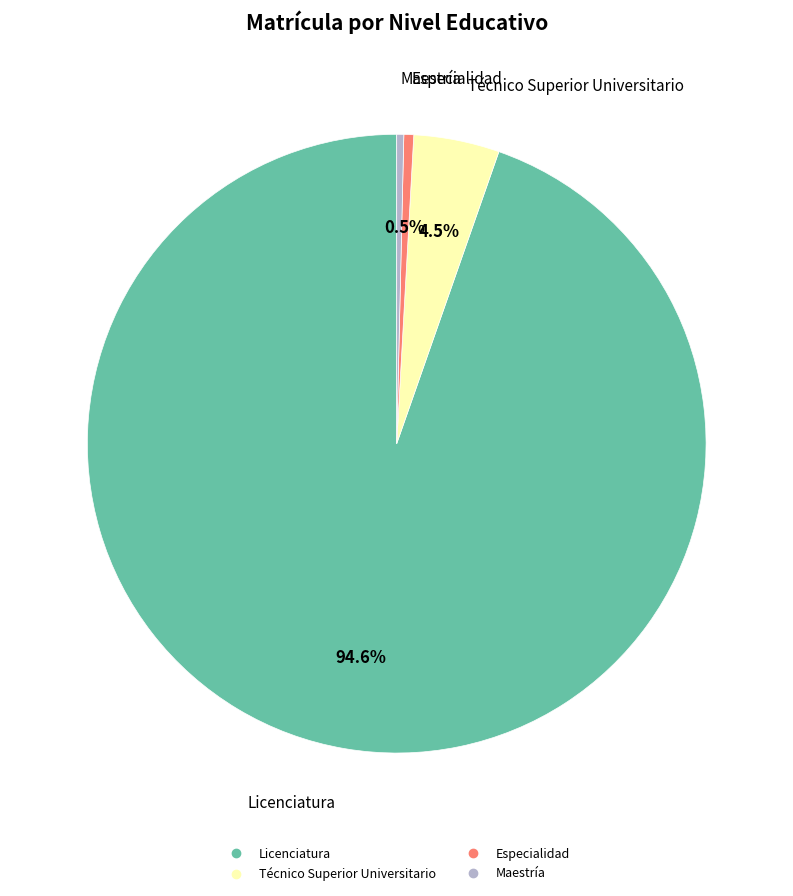

Between Licenciatura and Especialidad, which is larger?

Licenciatura